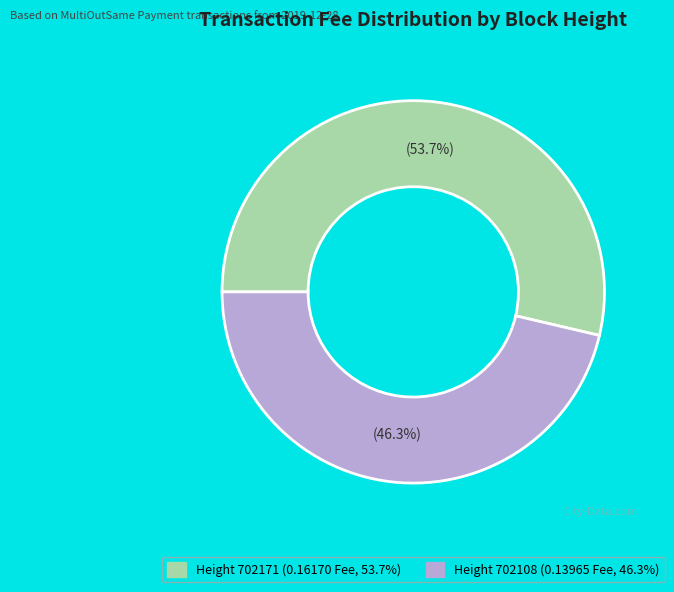

Is there a majority slice in this chart?

Yes